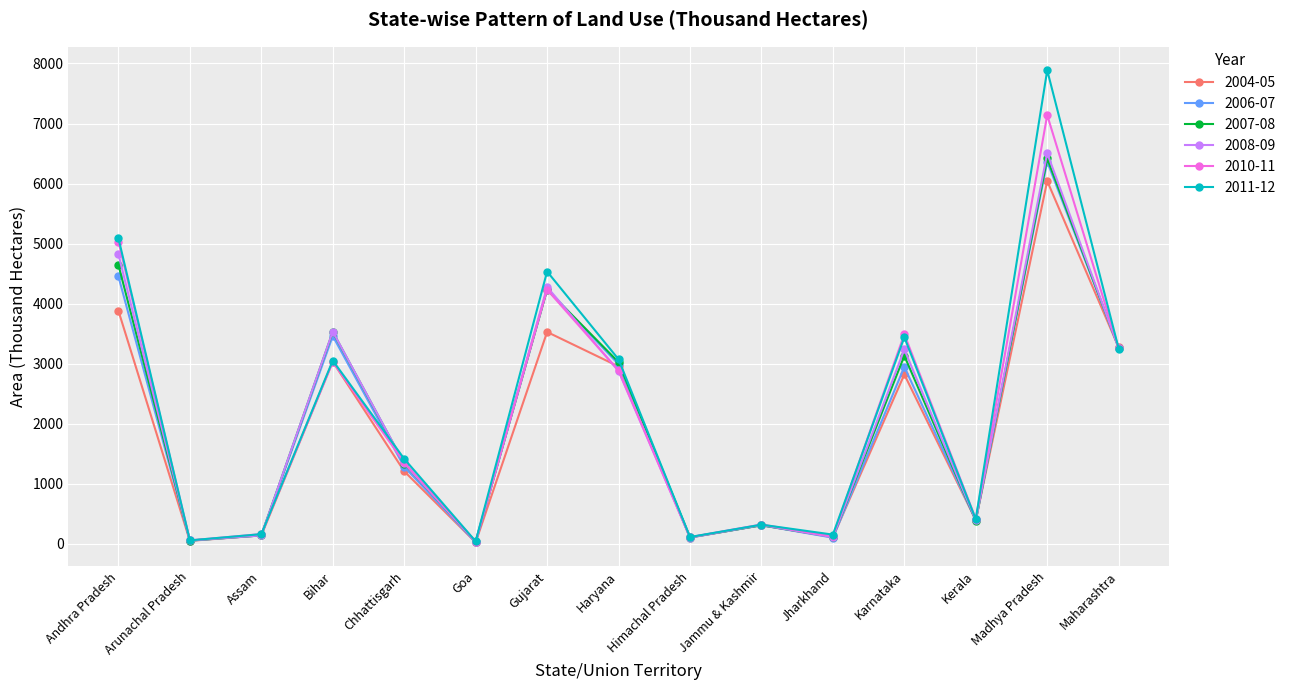

What is the difference between the maximum and second lowest values in the 2010-11 series?

7084